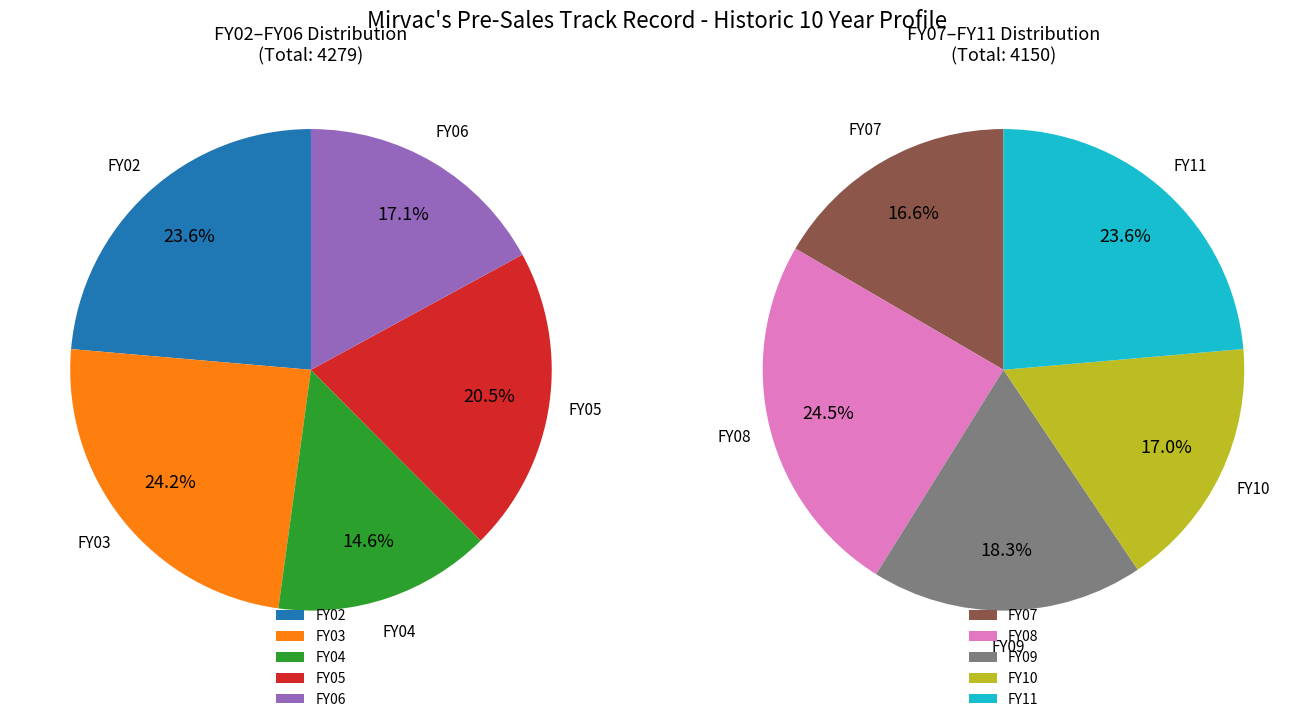

Which slice is the largest?

FY03